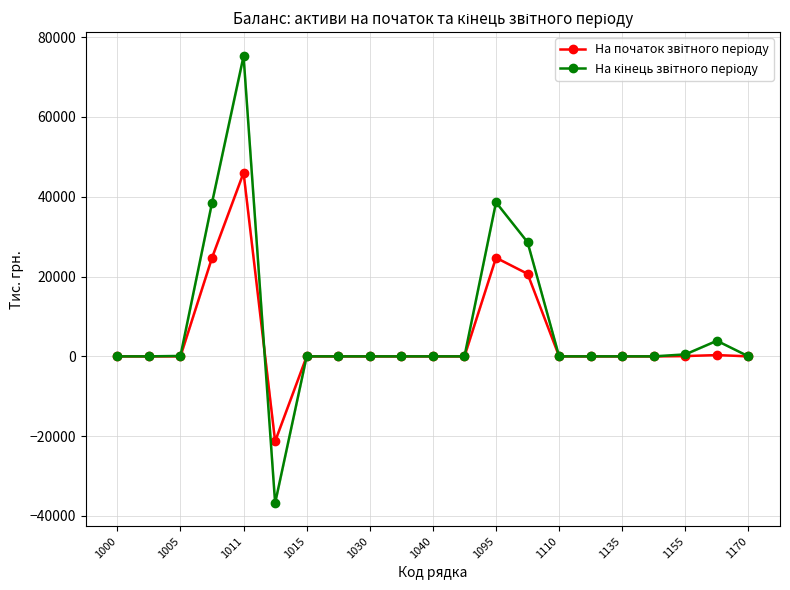

At 1170, list the series in order from largest to smallest.

На початок звітного періоду, На кінець звітного періоду